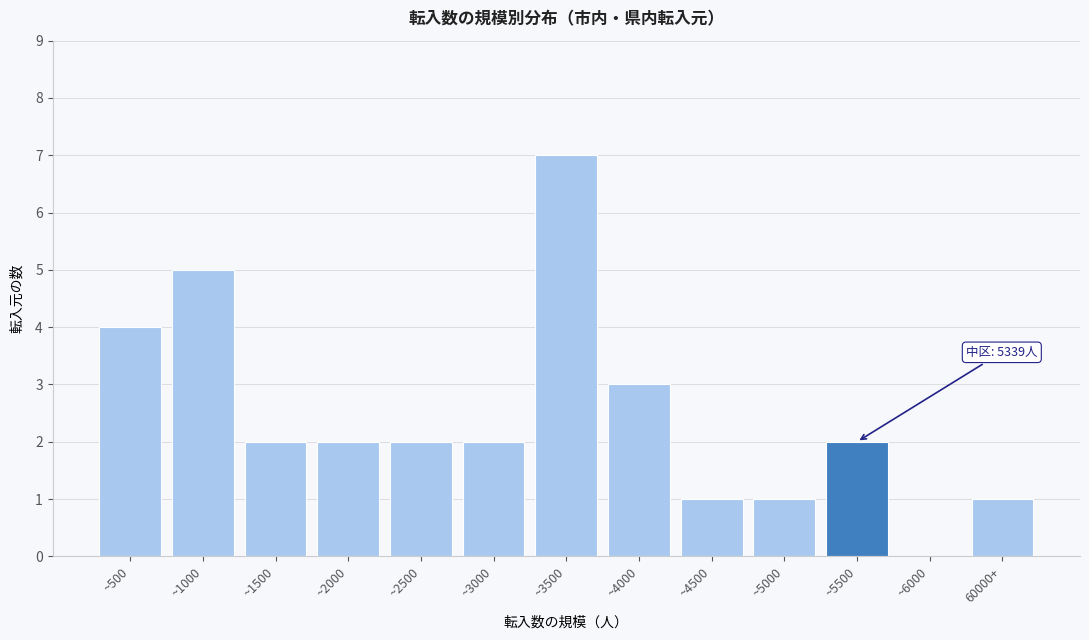

Reading left to right, extract all data points from this chart.

~500=4	~1000=5	~1500=2	~2000=2	~2500=2	~3000=2	~3500=7	~4000=3	~4500=1	~5000=1	~5500=2	~6000=0	60000+=1